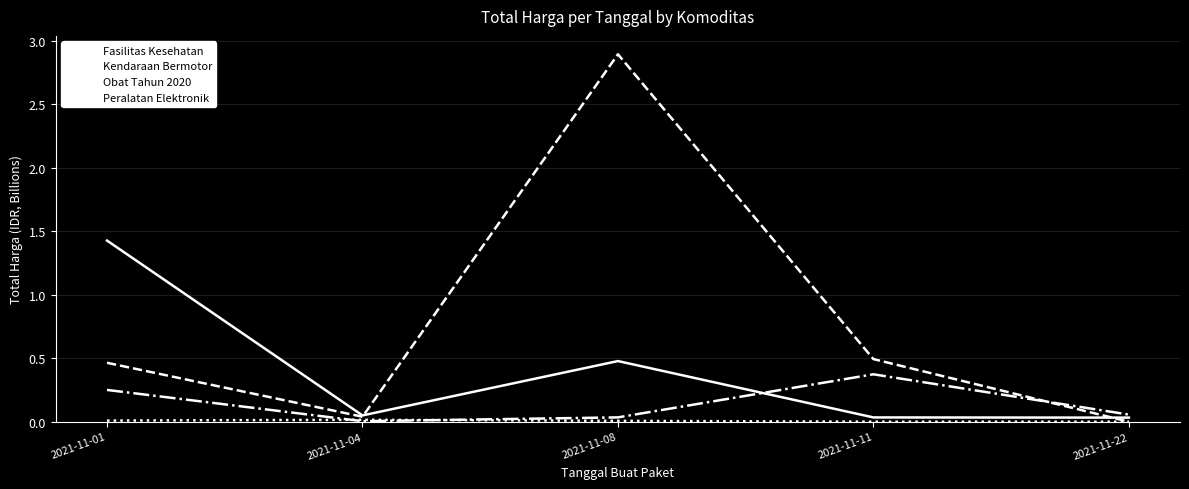

Which series has the largest total across all categories?

Kendaraan Bermotor